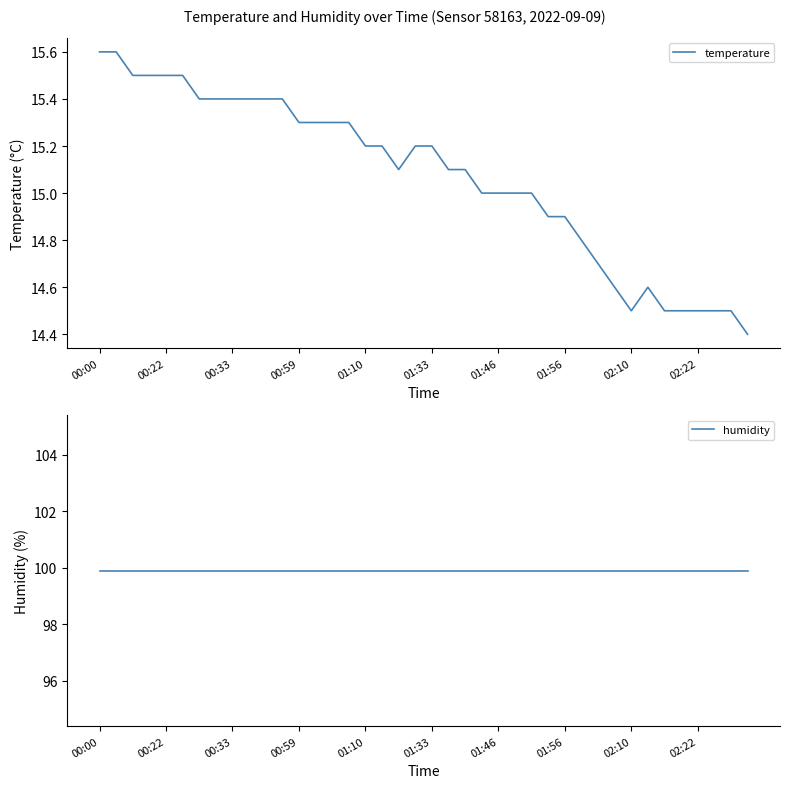

What is the highest value of the temperature series?

15.6